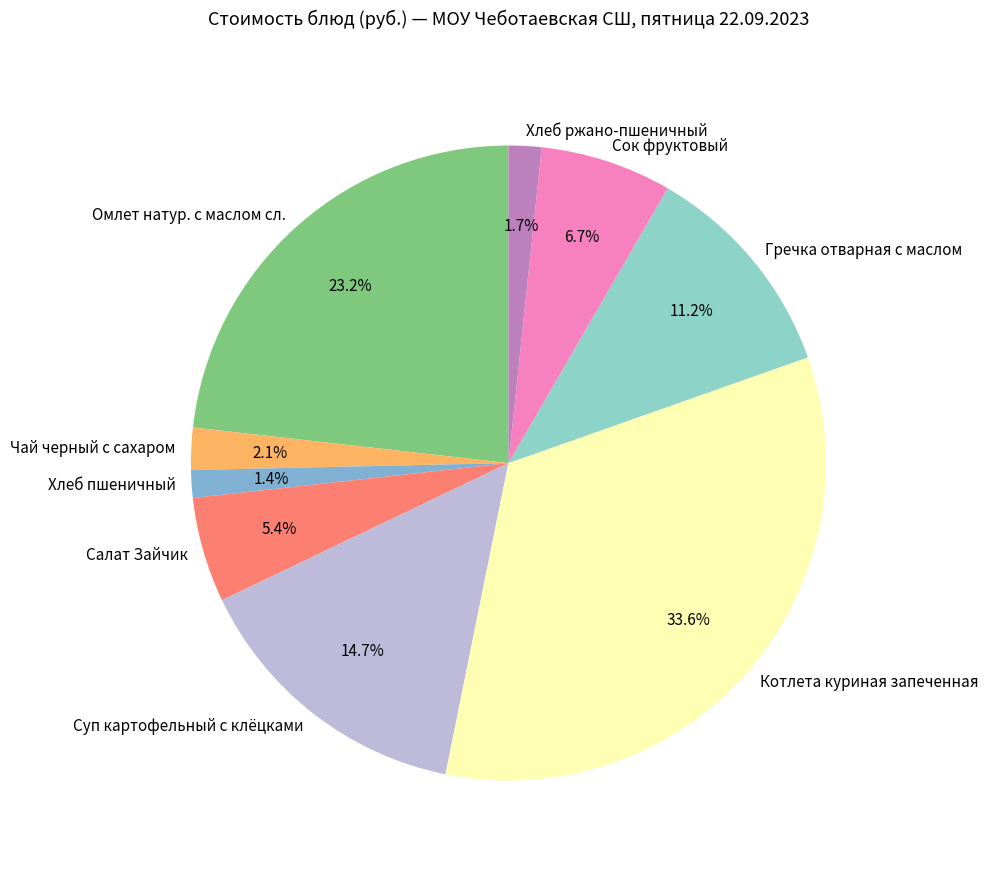

Is the sum of Омлет натур. с маслом сл. and Котлета куриная запеченная greater than half?

Yes